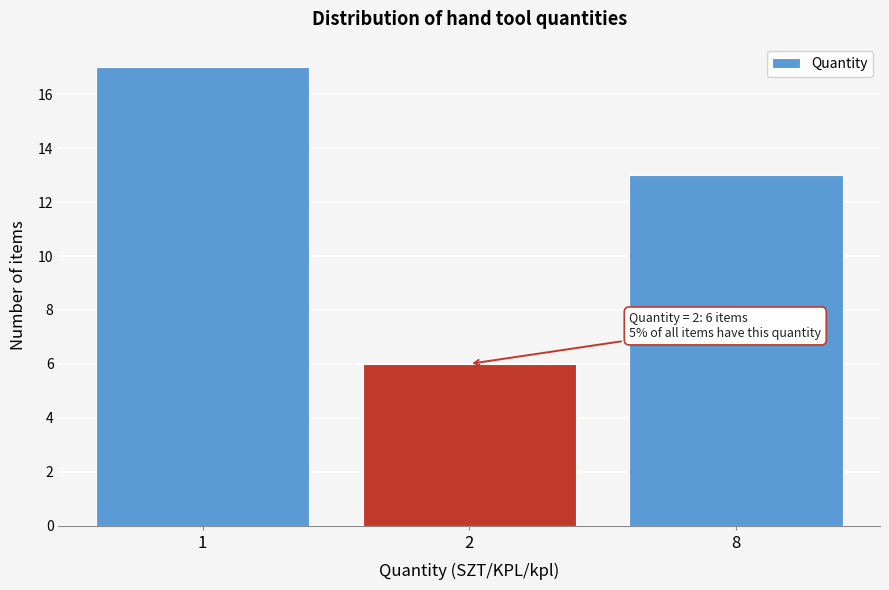

Reading left to right, extract all data points from this chart.

17	6	13